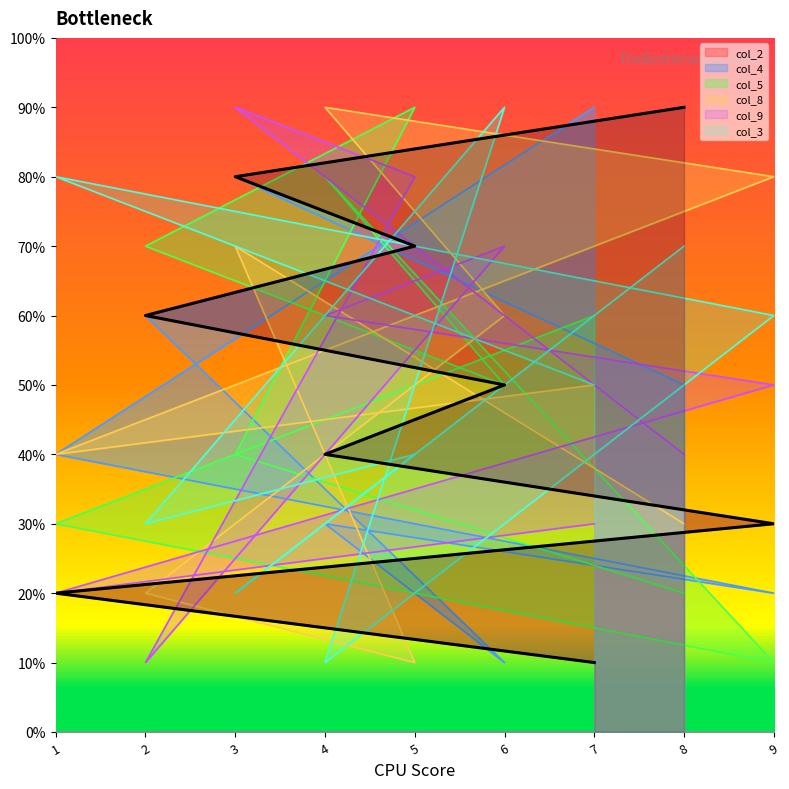

True or false: col_9 and col_2 cross at least once.

True